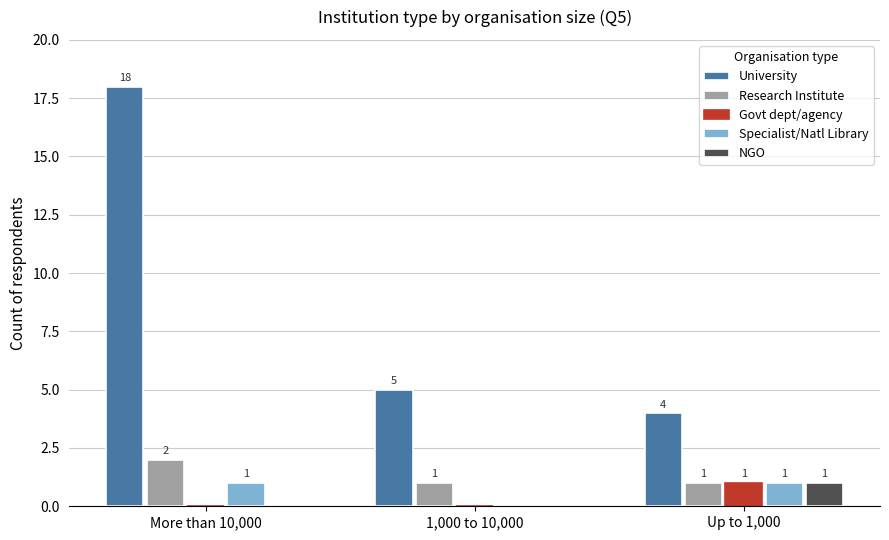

Which series has the largest range (max minus min)?

University